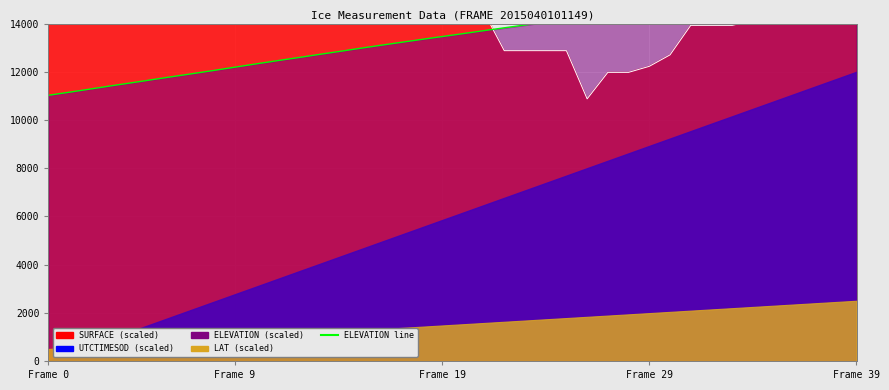

What is the value of the ELEVATION point at the 22nd from the left?

13703.3